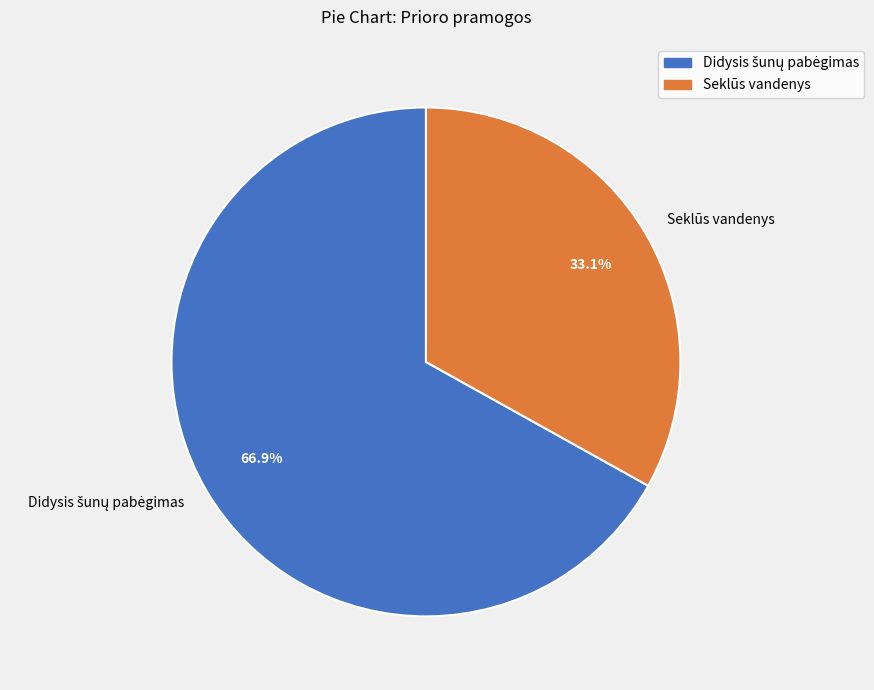

Which slice is the smallest?

Seklūs vandenys